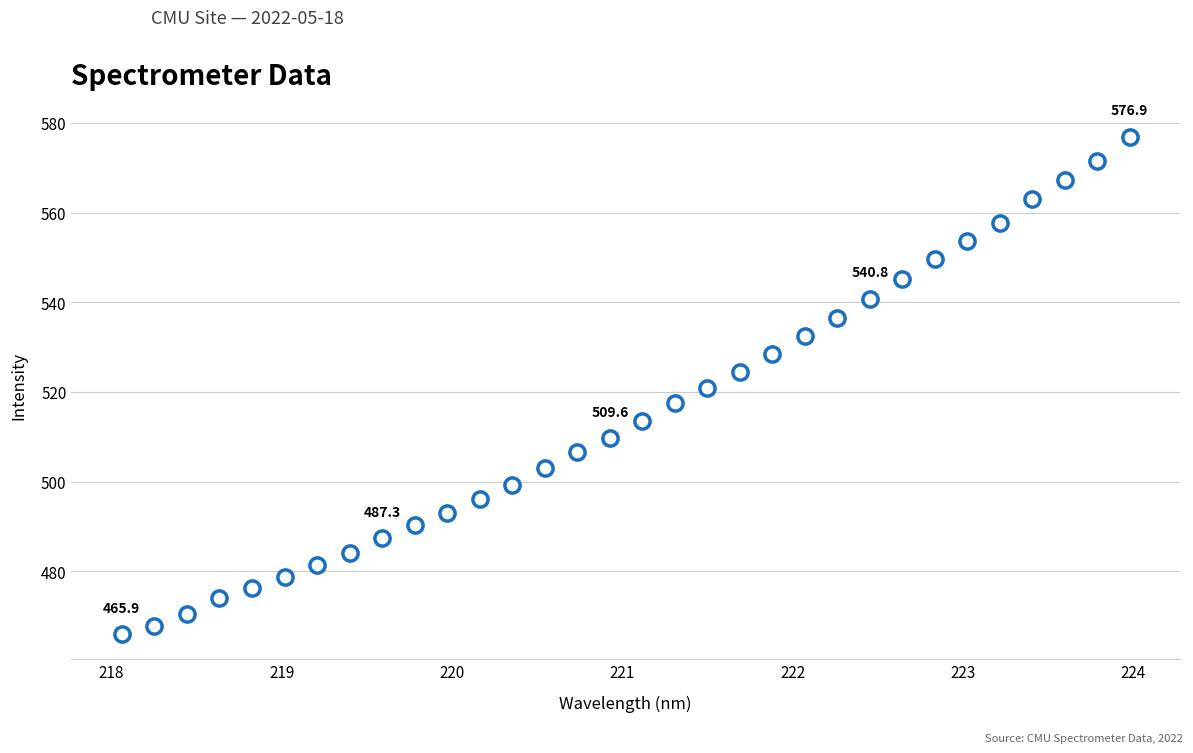

What is the range of Y values (max minus min)?

111.0